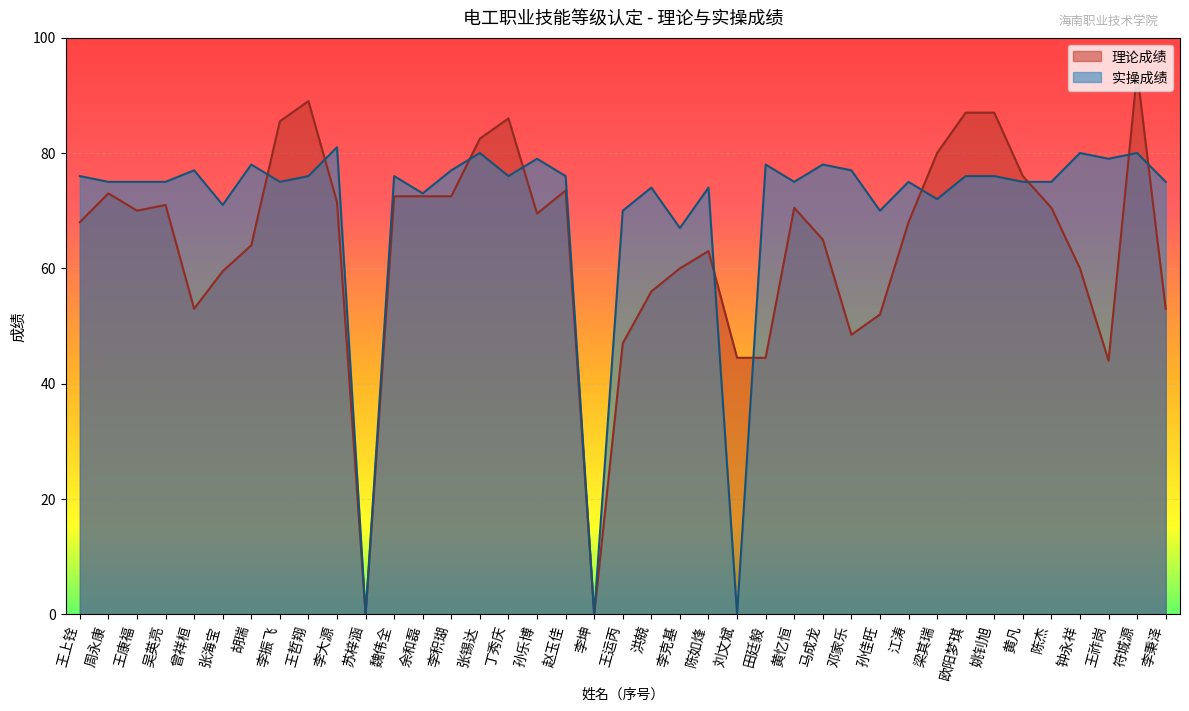

Is it true that 理论成绩 equals 12.9 at 王祚岗?

False